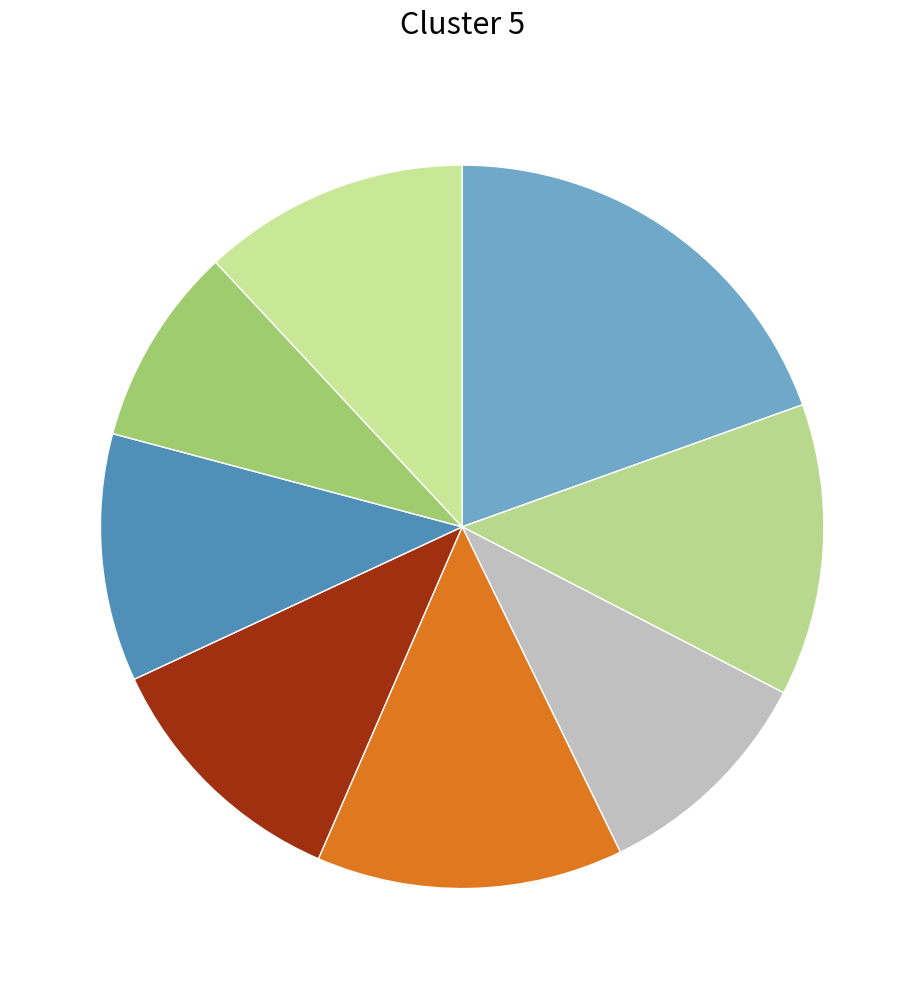

Count the number of slices in the pie.

8